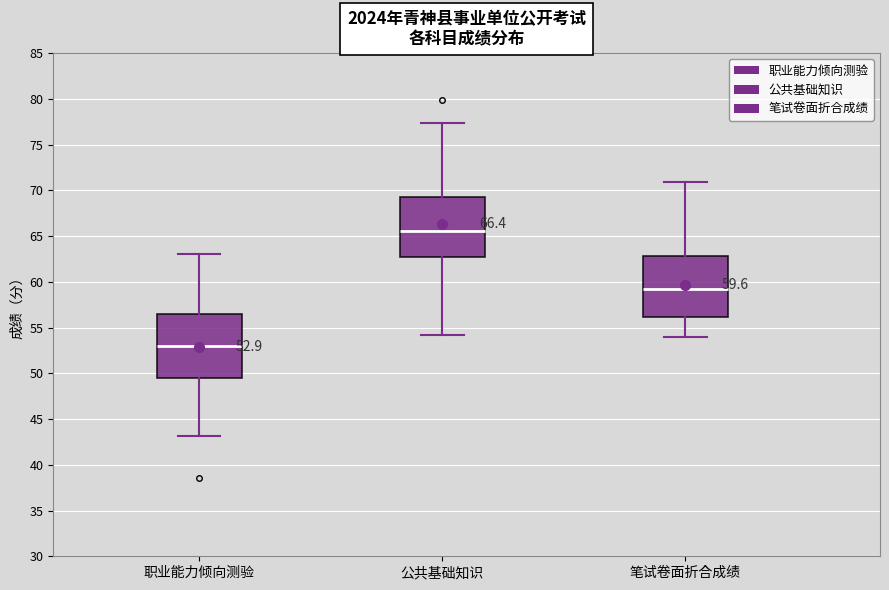

Which box's median line is the highest?

公共基础知识